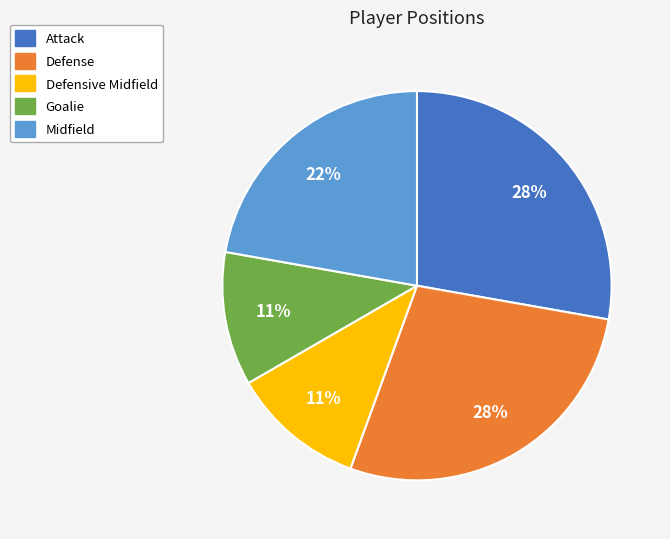

Is it true that Defensive Midfield is 11% of the pie?

True